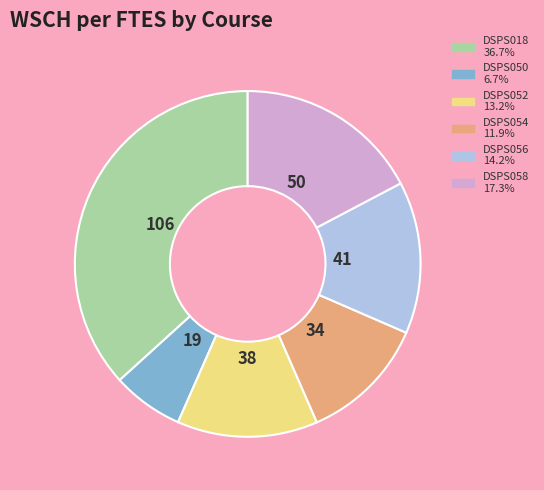

Approximately how many times larger is the value at DSPS052 compared to DSPS056?

0.9